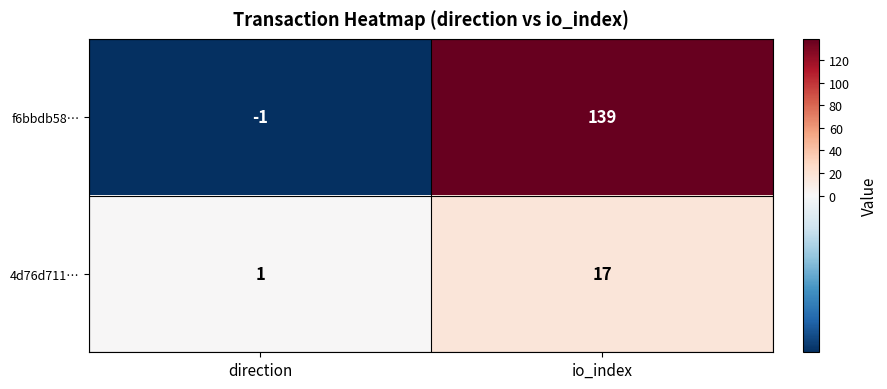

What is the difference between the f6bbdb58… values at direction and io_index?

140